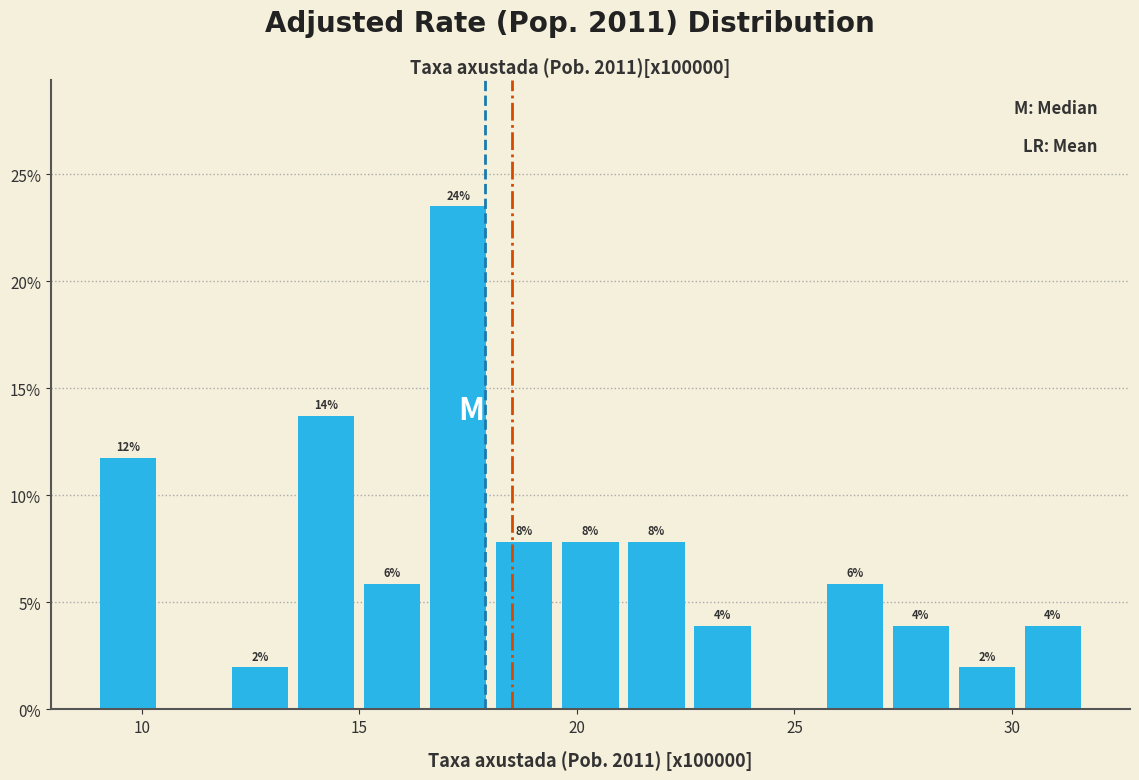

Read against the x-axis, roughly where is the centre of the tallest bar?

17.5